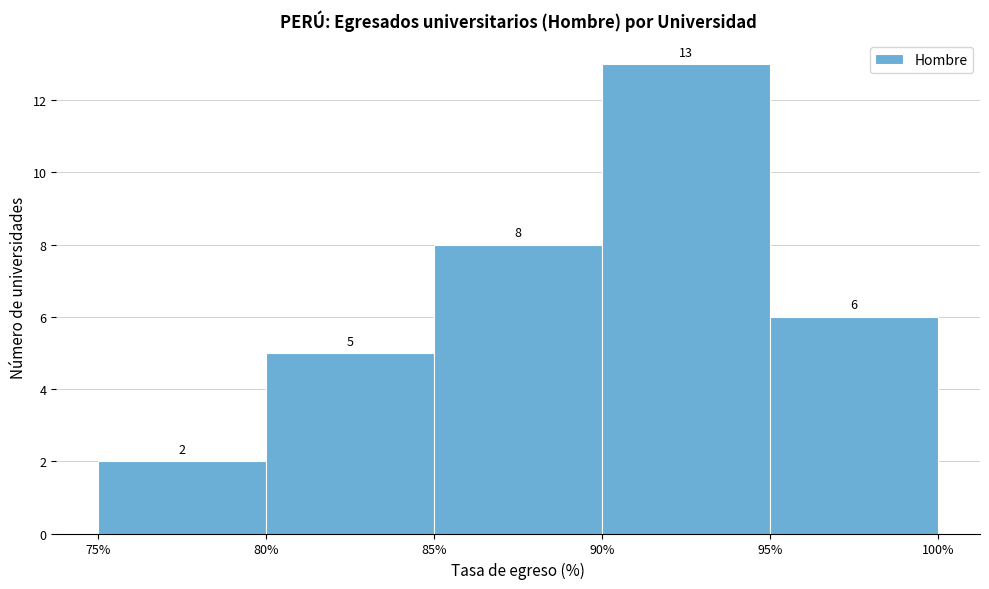

What is the height of the bar covering 85% to 90% on the x-axis?

8